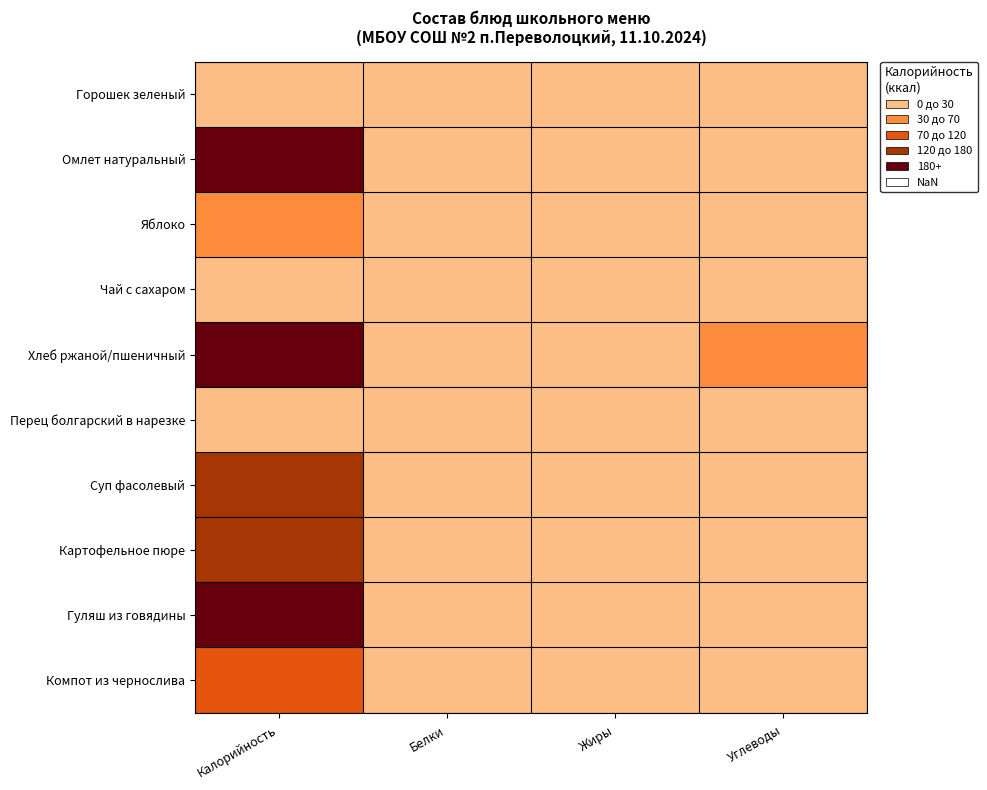

Reading left to right, list all the values displayed in this chart.

Горошек зеленый: Калорийность=7.4	Белки=0.6	Жиры=0.0	Углеводы=1.2
Омлет натуральный: Калорийность=225.5	Белки=12.7	Жиры=18.0	Углеводы=3.2
Яблоко: Калорийность=62.2	Белки=0.6	Жиры=0.6	Углеводы=13.7
Чай с сахаром: Калорийность=26.8	Белки=0.2	Жиры=0.0	Углеводы=6.4
Хлеб ржаной/пшеничный: Калорийность=191.8	Белки=6.6	Жиры=0.9	Углеводы=39.5
Перец болгарский в нарезке: Калорийность=15.4	Белки=0.8	Жиры=0.1	Углеводы=2.9
Суп фасолевый: Калорийность=125.9	Белки=6.8	Жиры=4.6	Углеводы=14.4
Картофельное пюре: Калорийность=139.4	Белки=3.1	Жиры=5.3	Углеводы=19.8
Гуляш из говядины: Калорийность=208.9	Белки=15.3	Жиры=14.9	Углеводы=3.5
Компот из чернослива: Калорийность=81.3	Белки=0.5	Жиры=1.2	Углеводы=19.4